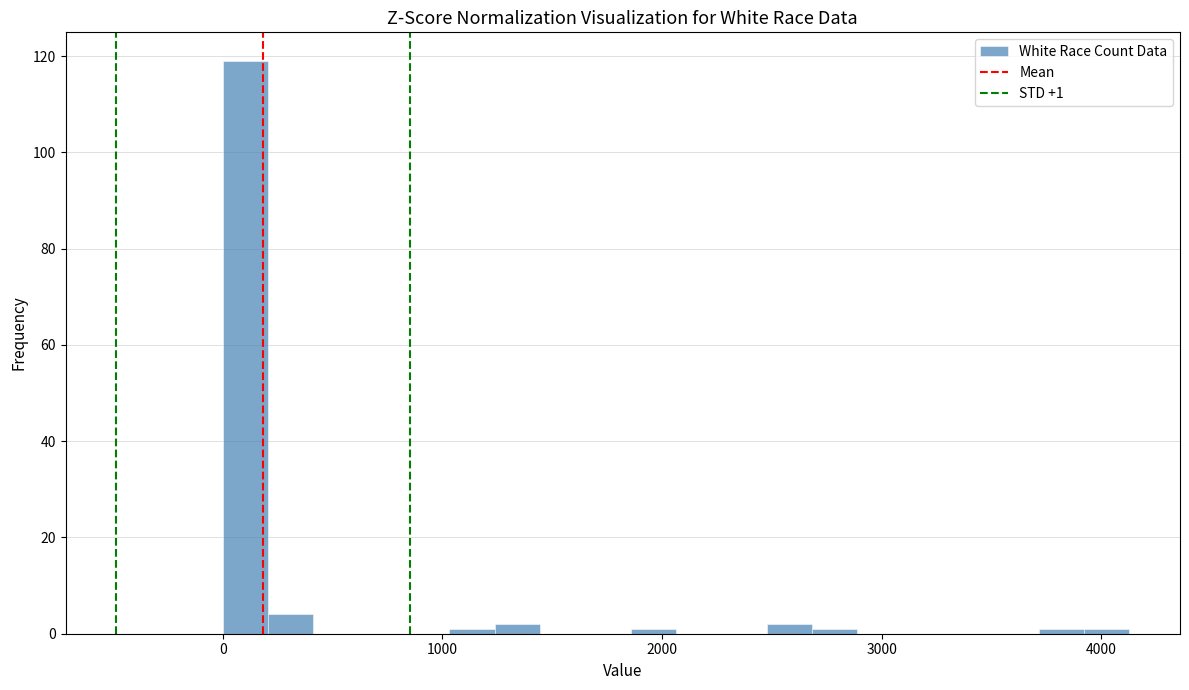

Around what value on the x-axis is the tallest bar? Give the approximate position of its centre, as read against the axis.

100